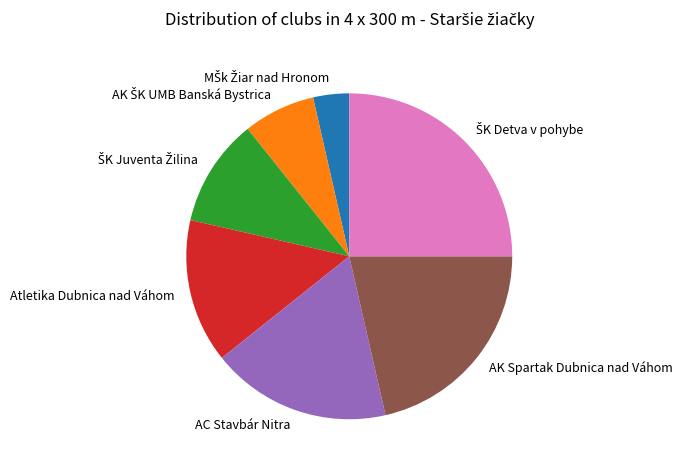

Is there any slice that represents more than half of the pie?

No